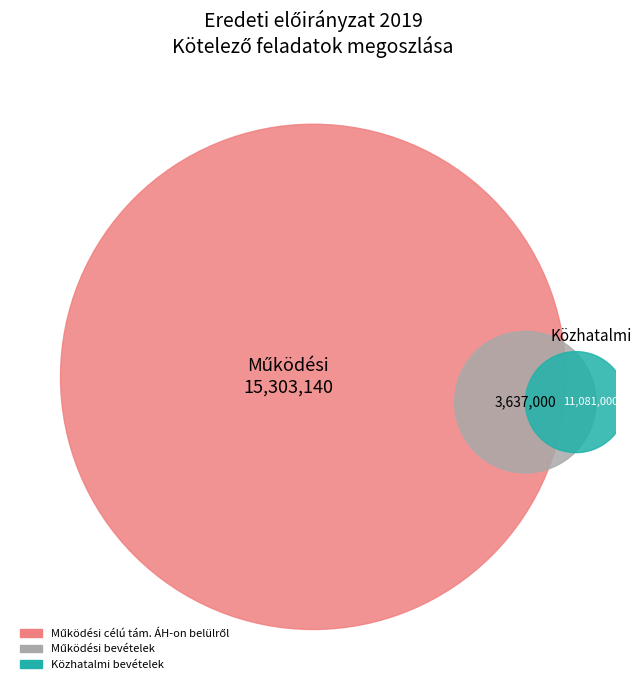

Is Működési célú tám. ÁH-on belülről the majority of the pie?

Yes